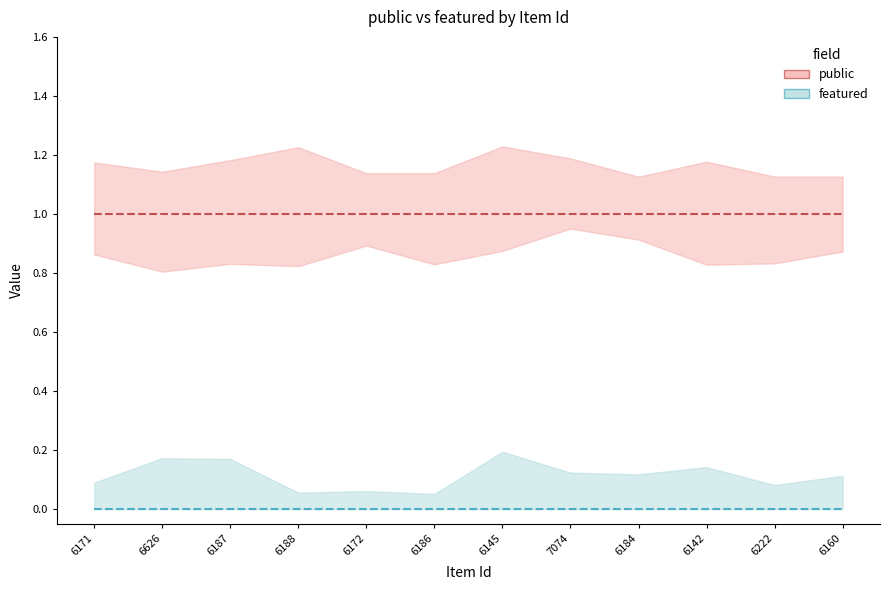

Is the value of public (line) at 6188 greater than the value of featured (line) at 6172?

Yes